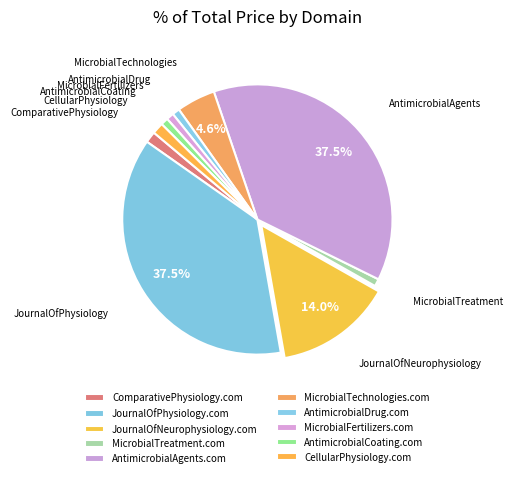

What is the ratio of the value at ComparativePhysiology.com to the value at MicrobialTechnologies.com?

0.3